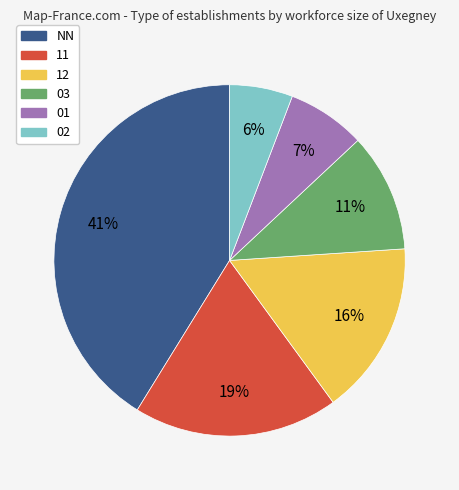

What is the largest slice in the pie chart?

NN